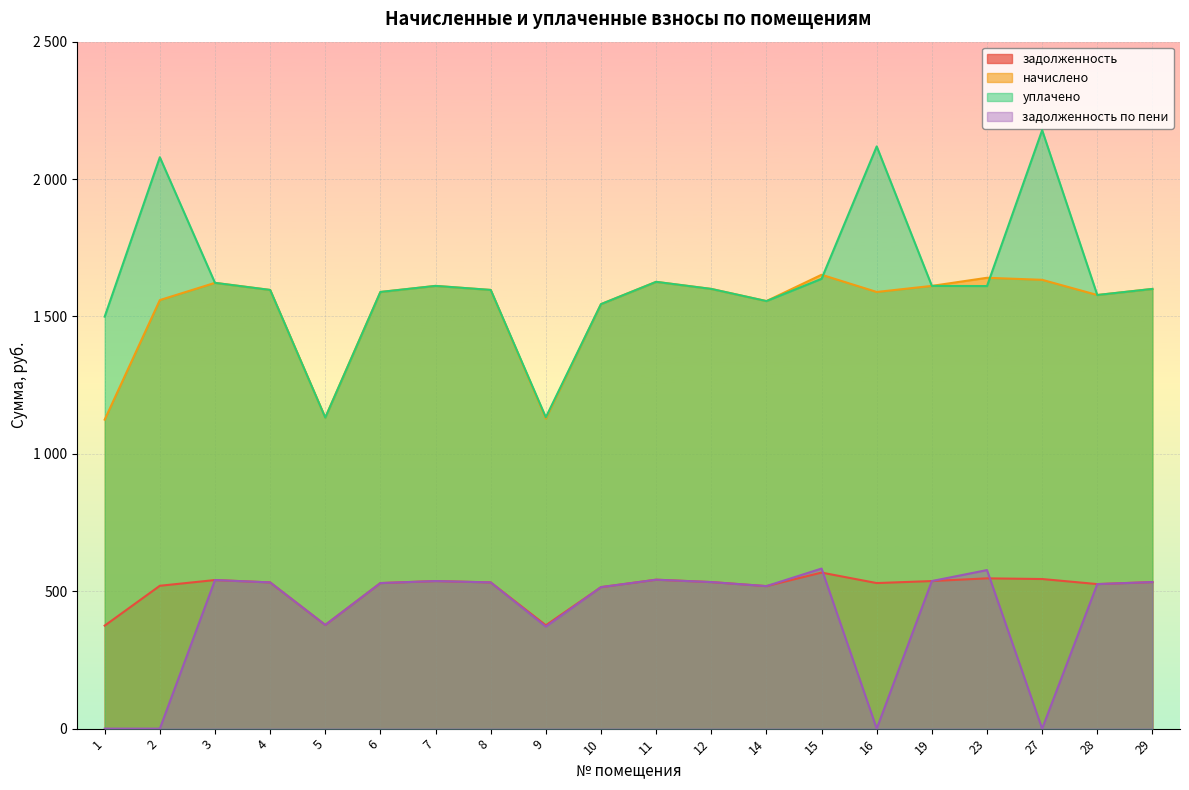

At which category is the sum across all series the highest?

15